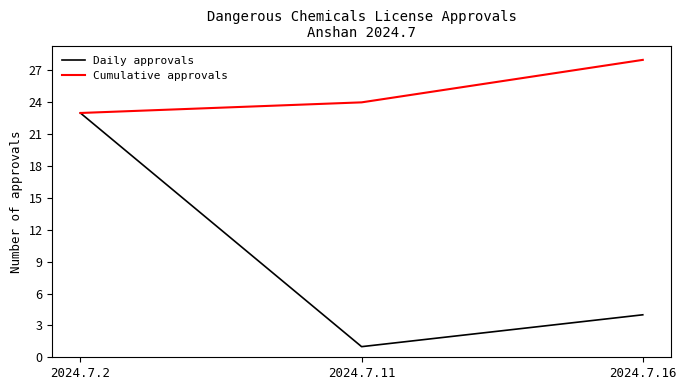

Count the number of categories in the chart.

3